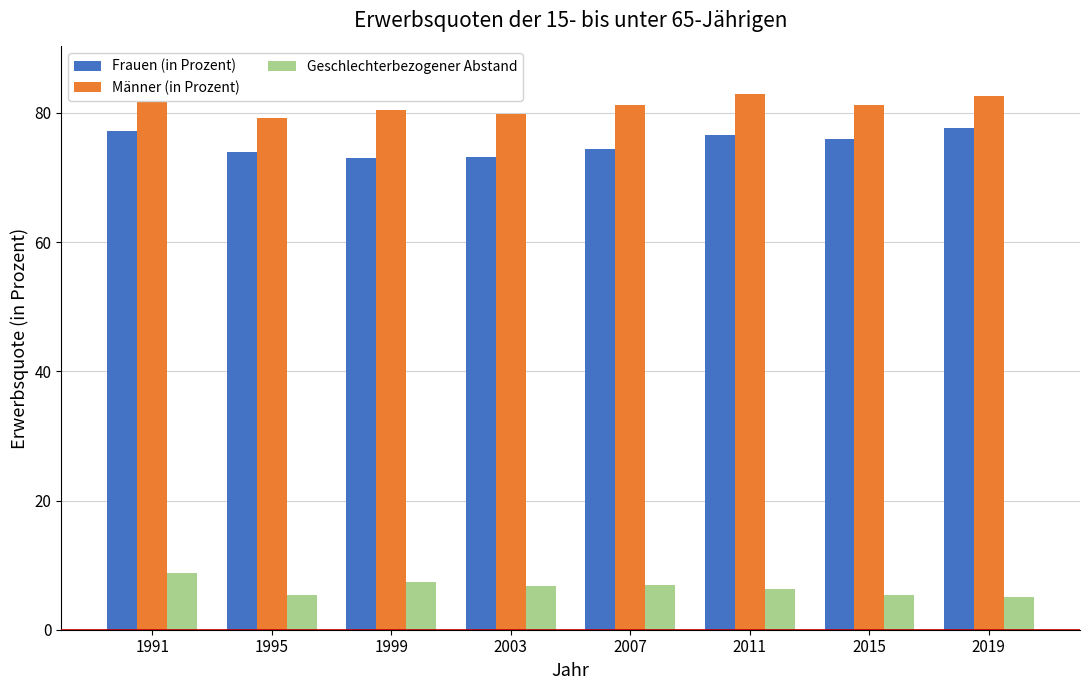

Is it true that Geschlechterbezogener Abstand equals 4.3 at 2011?

False